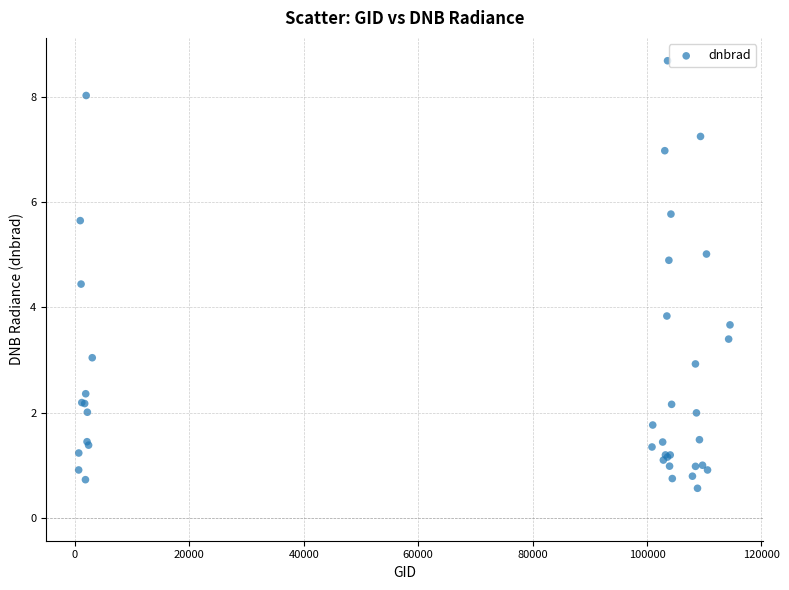

What Y value in the scatter plot is closest to 4?

3.8